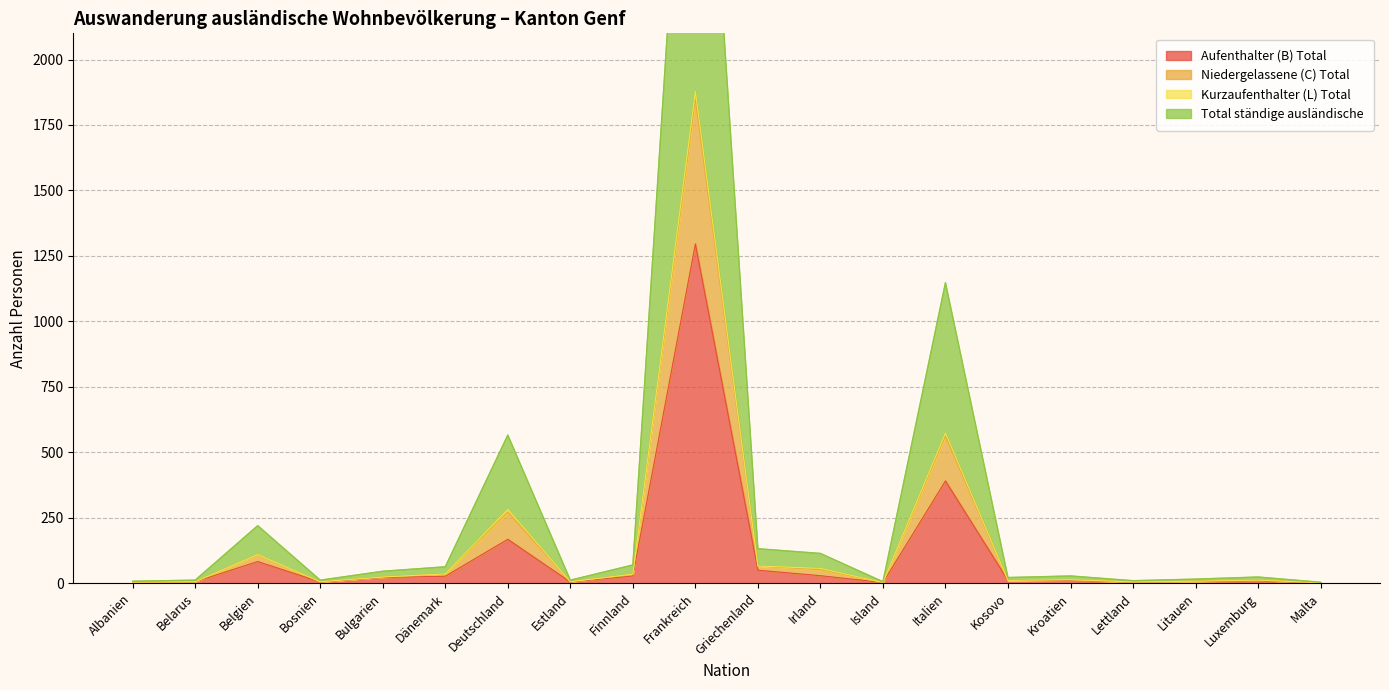

Is it true that Aufenthalter (B) Total equals 642 at Italien?

False